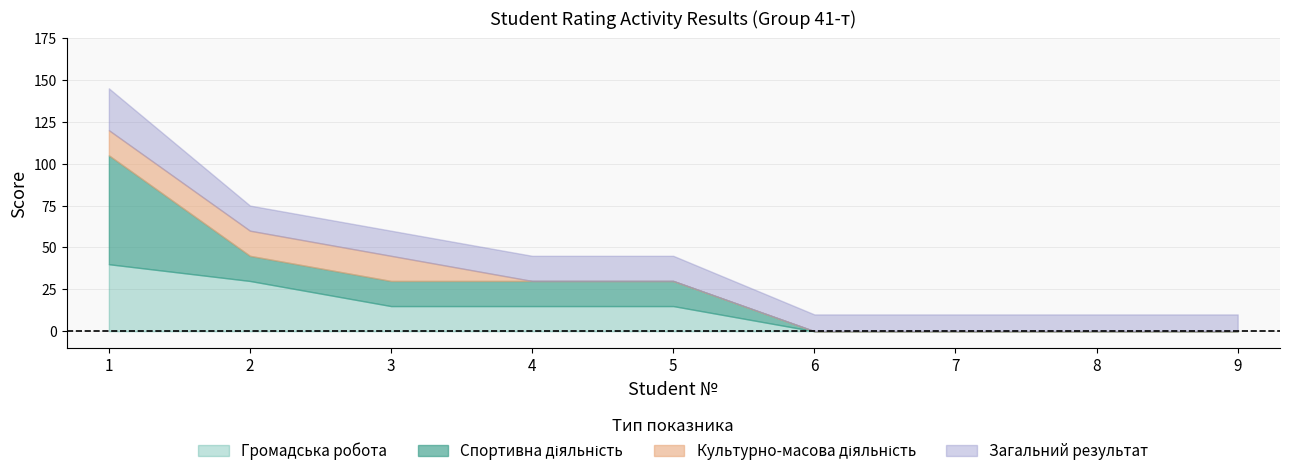

True or false: Громадська робота has a value of 24 at 6.

False